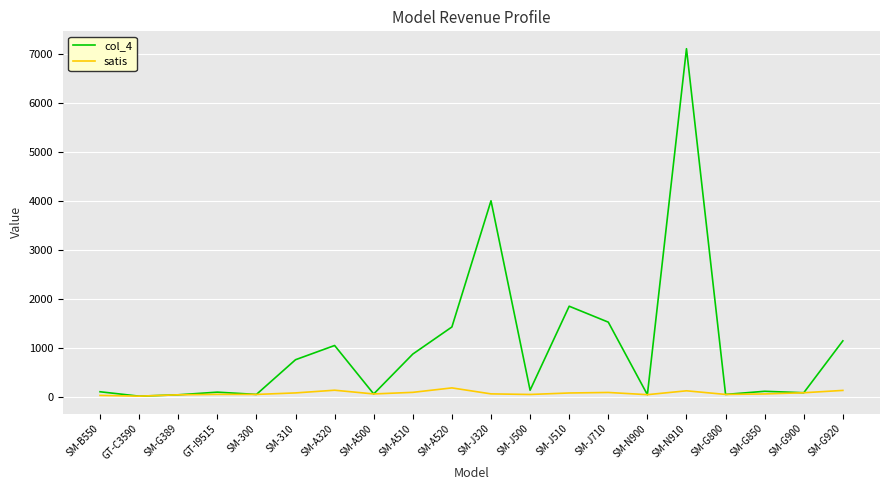

At which category is the sum across all series the highest?

SM-N910